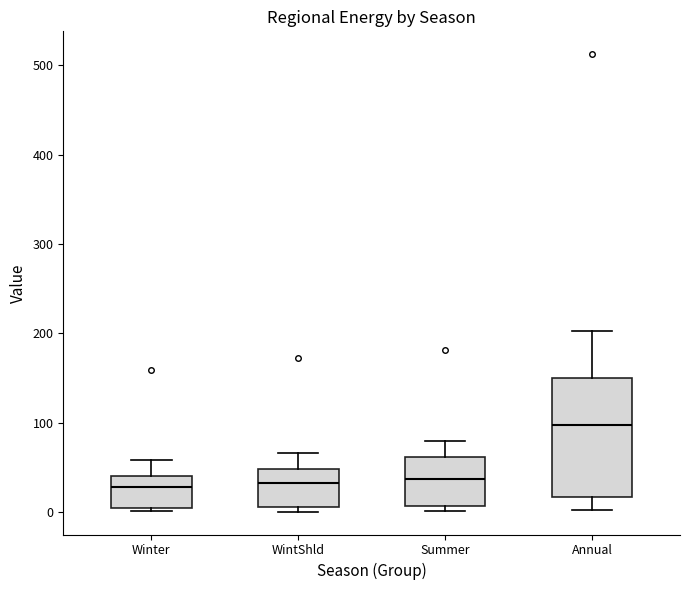

Reading left to right, transcribe this box plot: for each box, give where its median line is, the range the box spans, and where its two whiskers end, as read against the y-axis. The values are not printed on the chart, so give them approximately, as read against the axis.

Winter: median 30, box 0 to 40, whiskers 0 (just below the box's lower edge) to 60
WintShld: median 30, box 10 to 50, whiskers 0 to 70
Summer: median 40, box 10 to 60, whiskers 0 to 80
Annual: median 100, box 20 to 150, whiskers 0 to 200